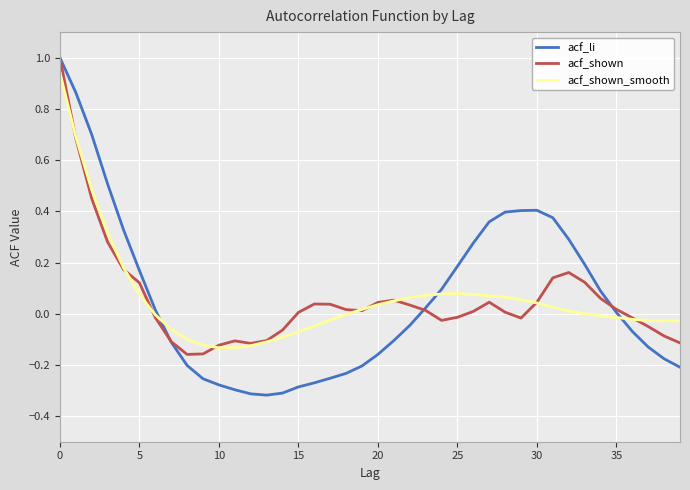

Which series has the widest spread of values?

acf_li